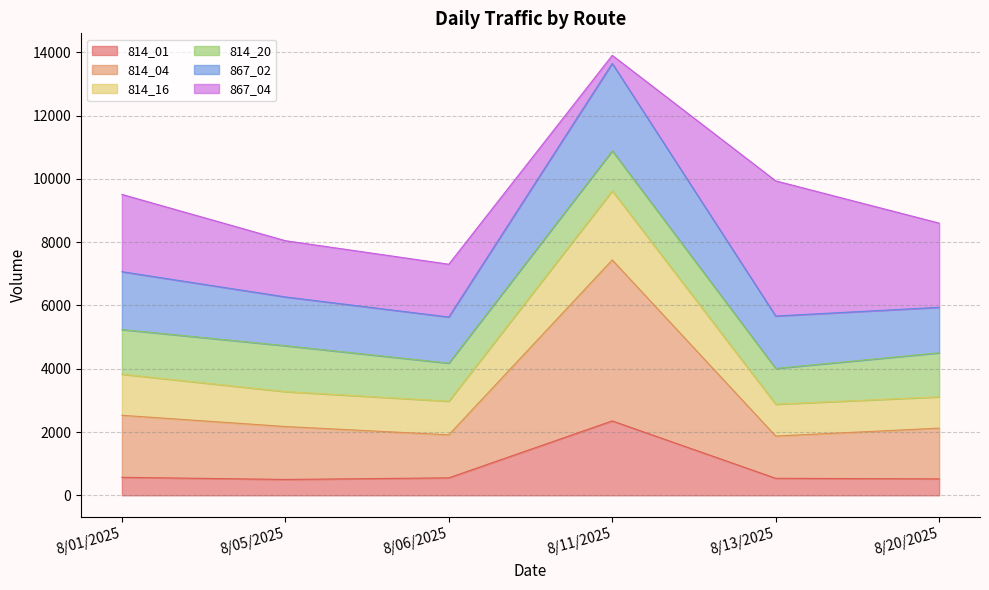

In 814_01, how many points are higher than both neighbors (excluding endpoints)?

1